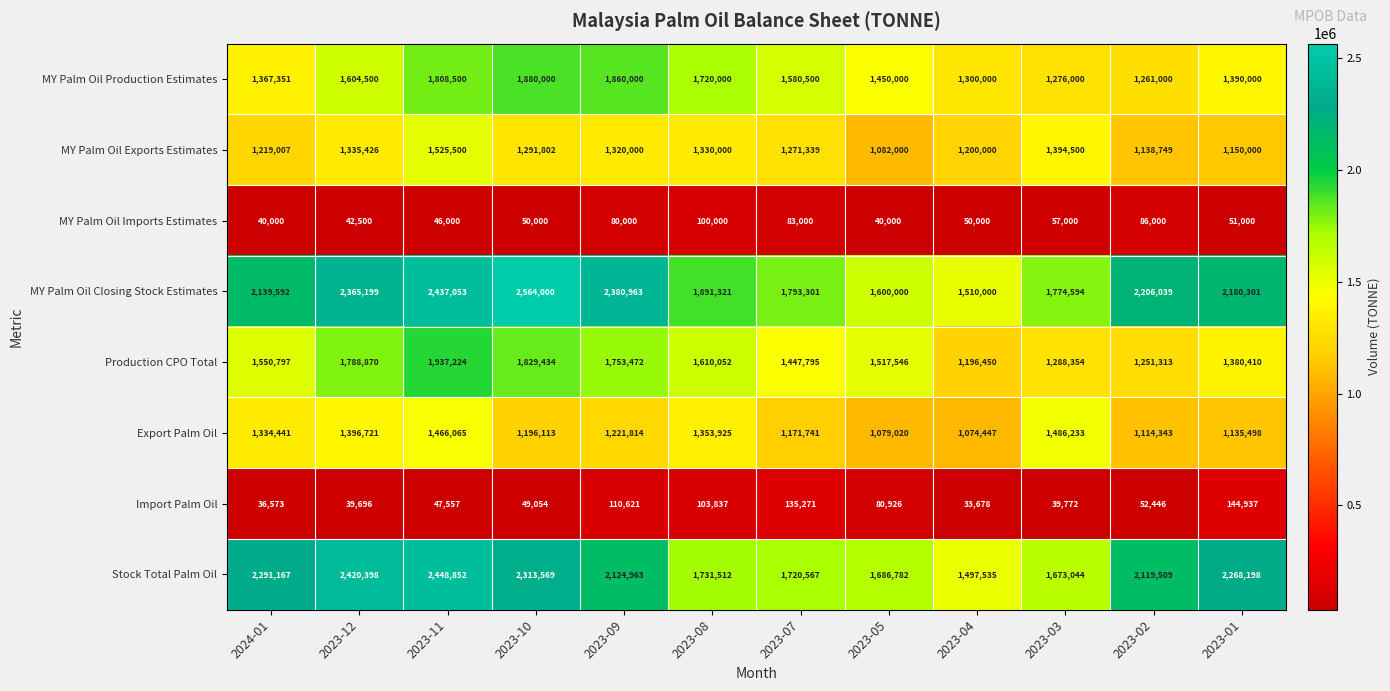

At how many categories does at least one series exceed 503377?

12